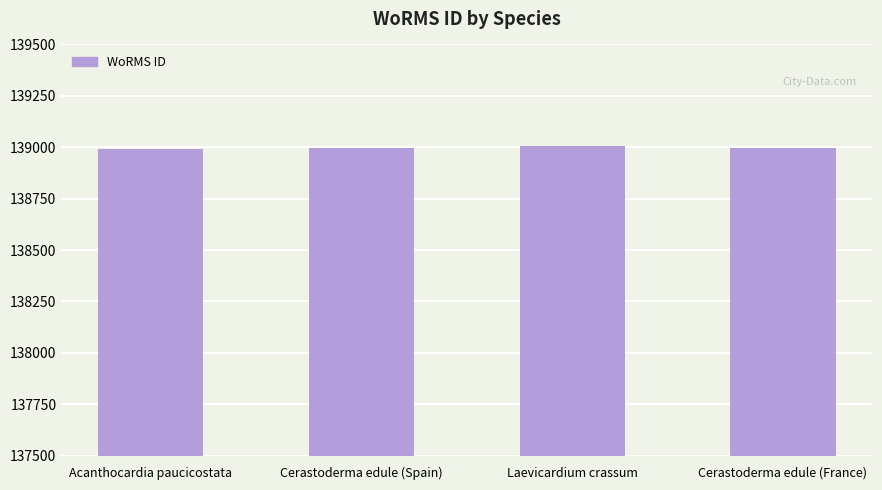

What is the greatest value displayed?

139004